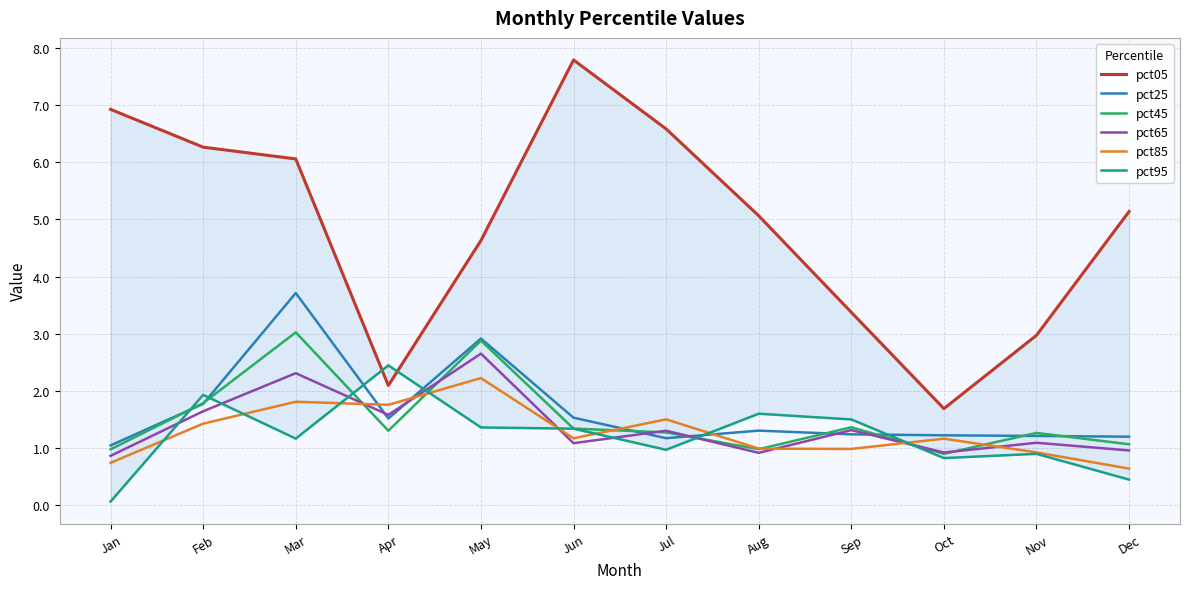

At which label does pct65 first exceed 1?

Feb